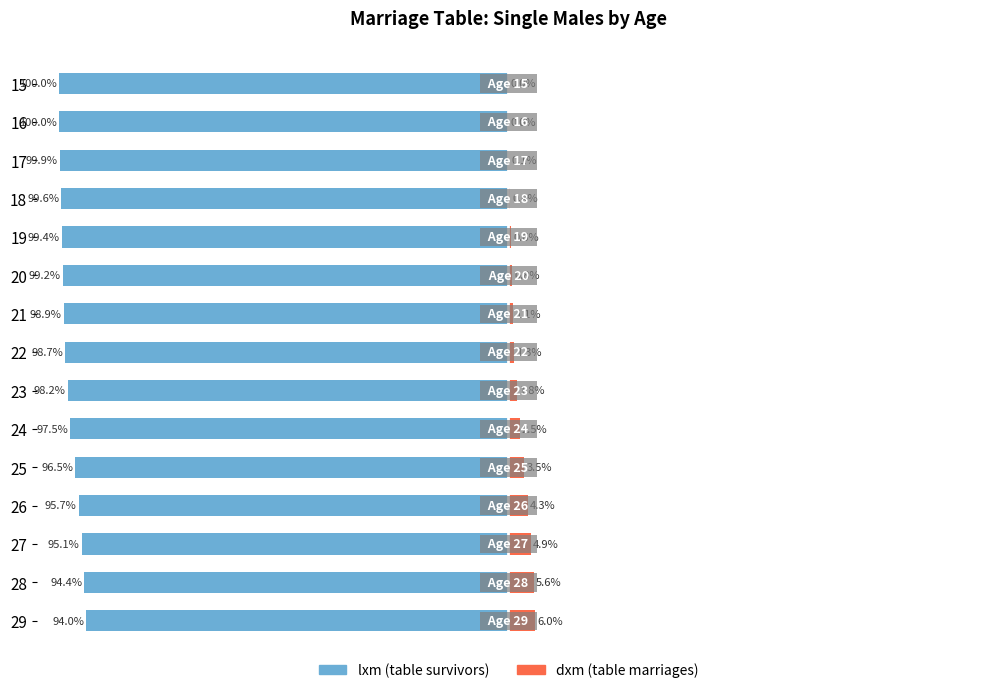

How many values in the lxm (table survivors) series exceed -98?

6